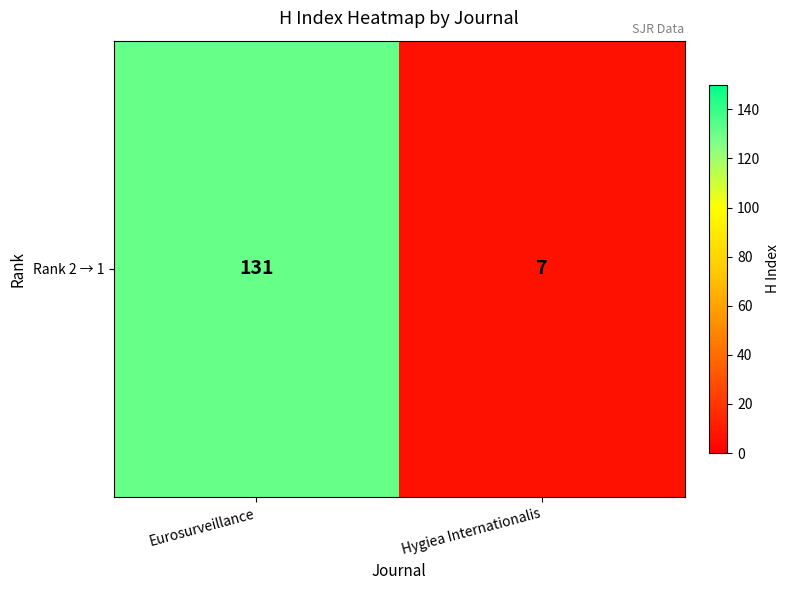

At which category does the chart reach its minimum across all series?

Hygiea Internationalis